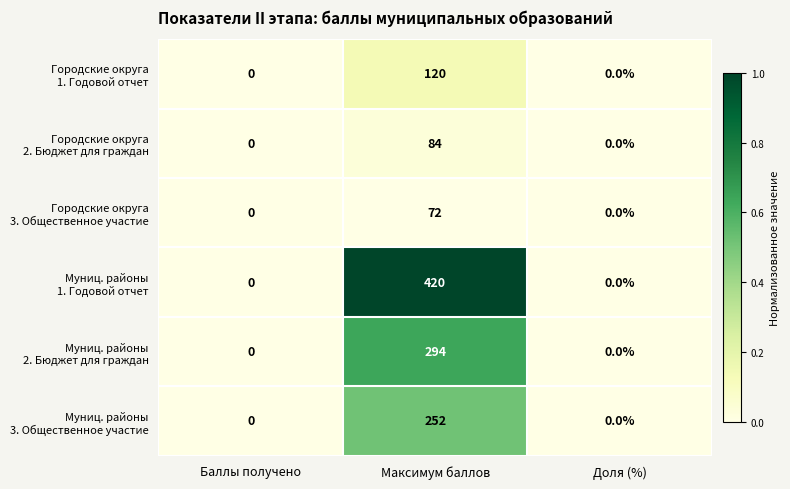

At which category is the sum across all series the highest?

Максимум баллов